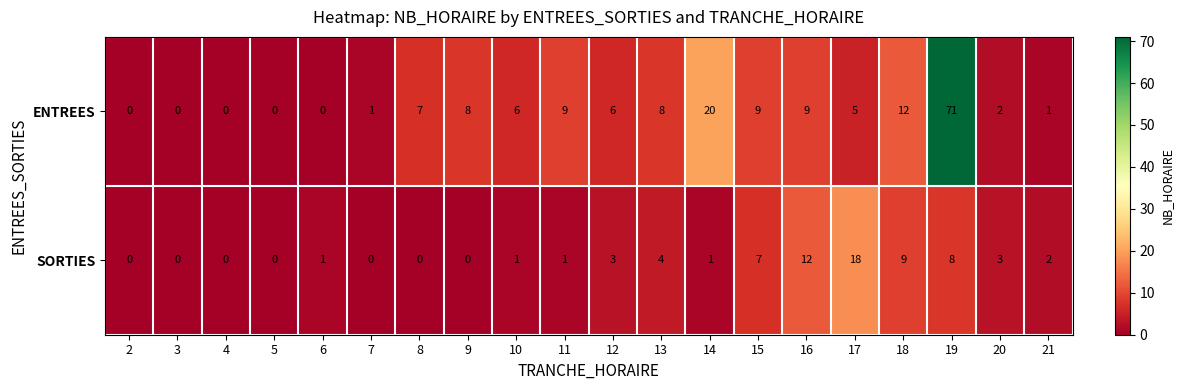

Is it true that ENTREES equals 0 at 4?

True